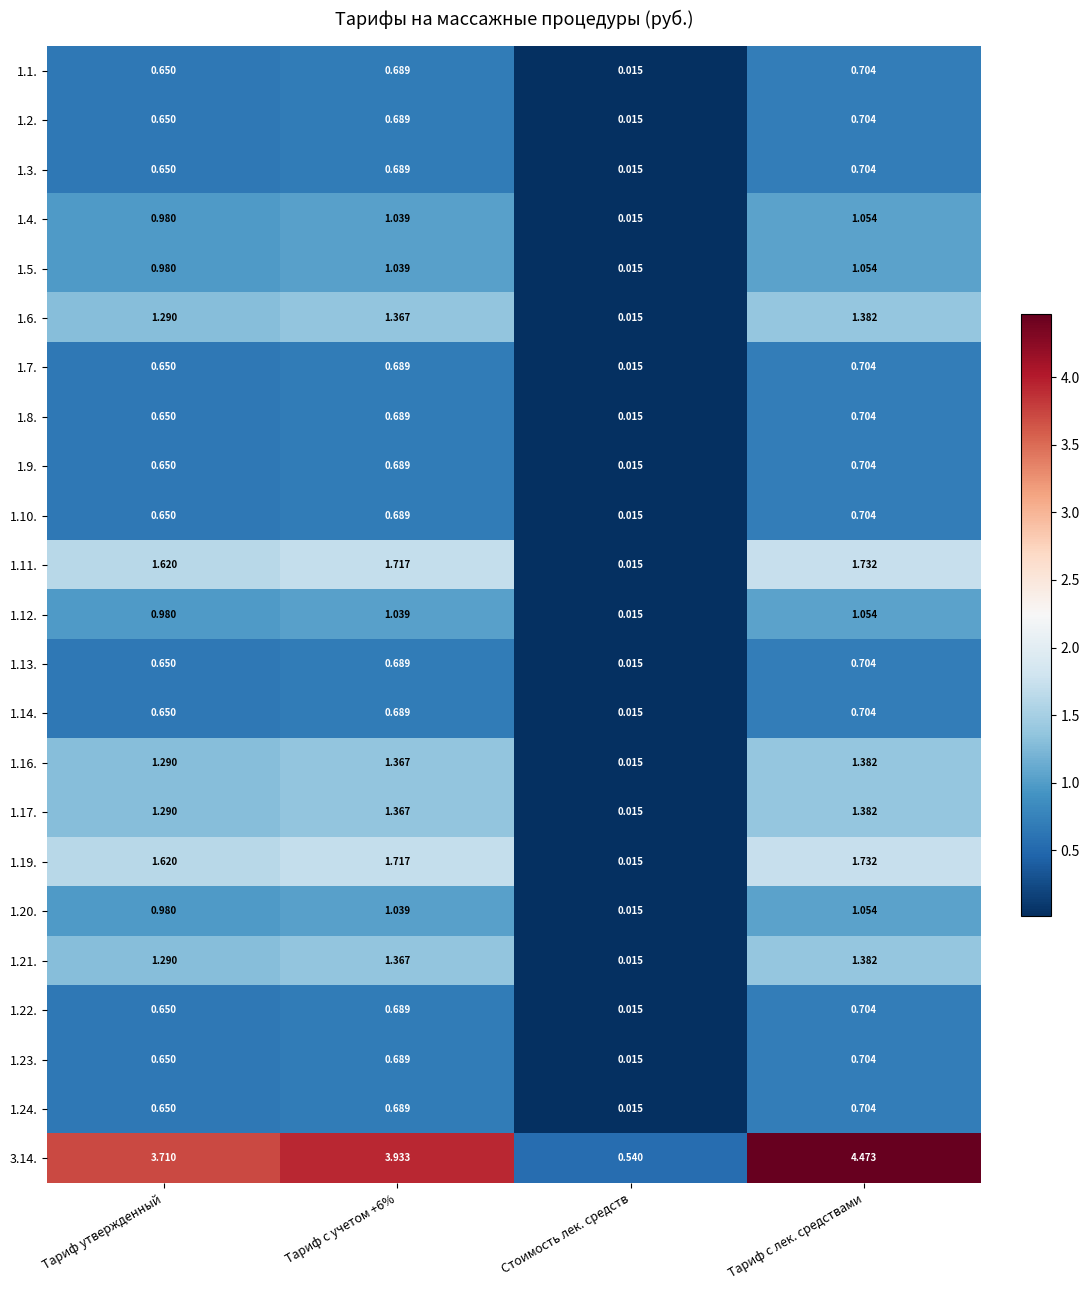

What is the total value across all series at Тариф утвержденный?

23.8